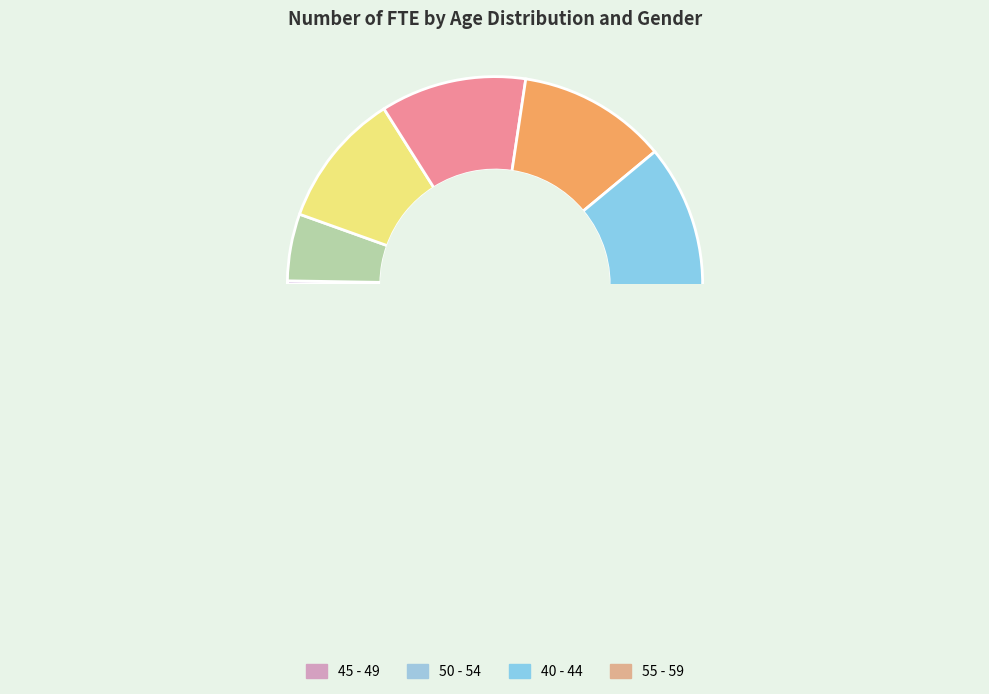

Does 45 - 49 represent more than half of the total?

No